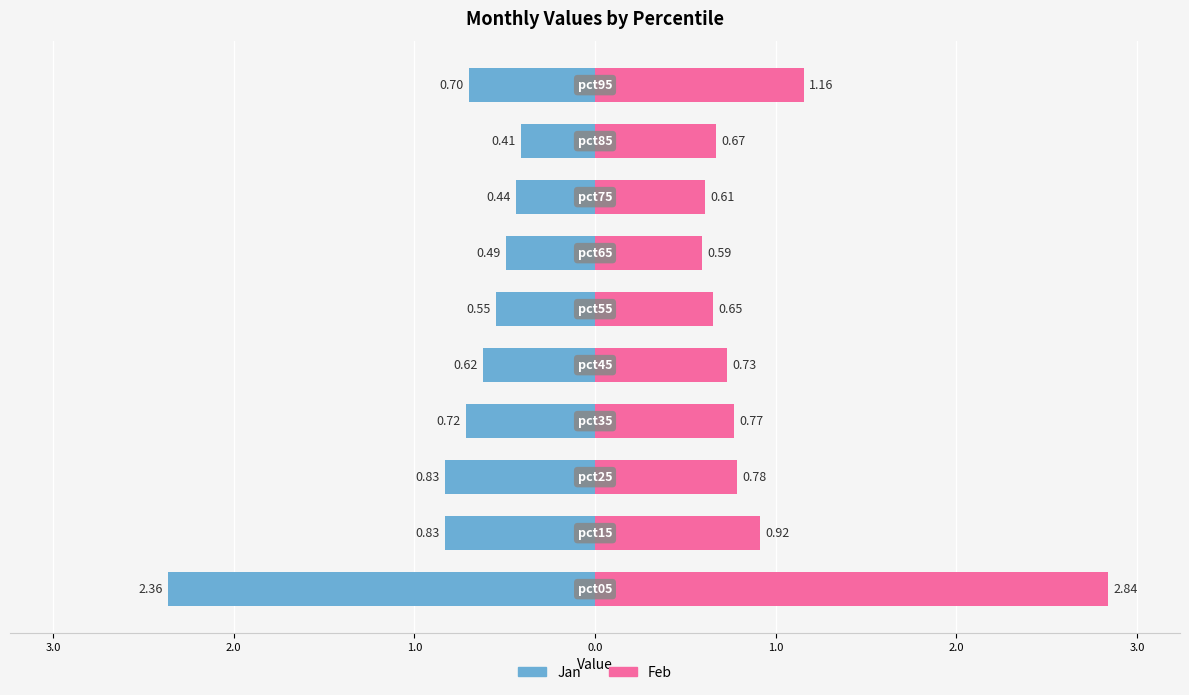

At how many categories does at least one series exceed 2?

1